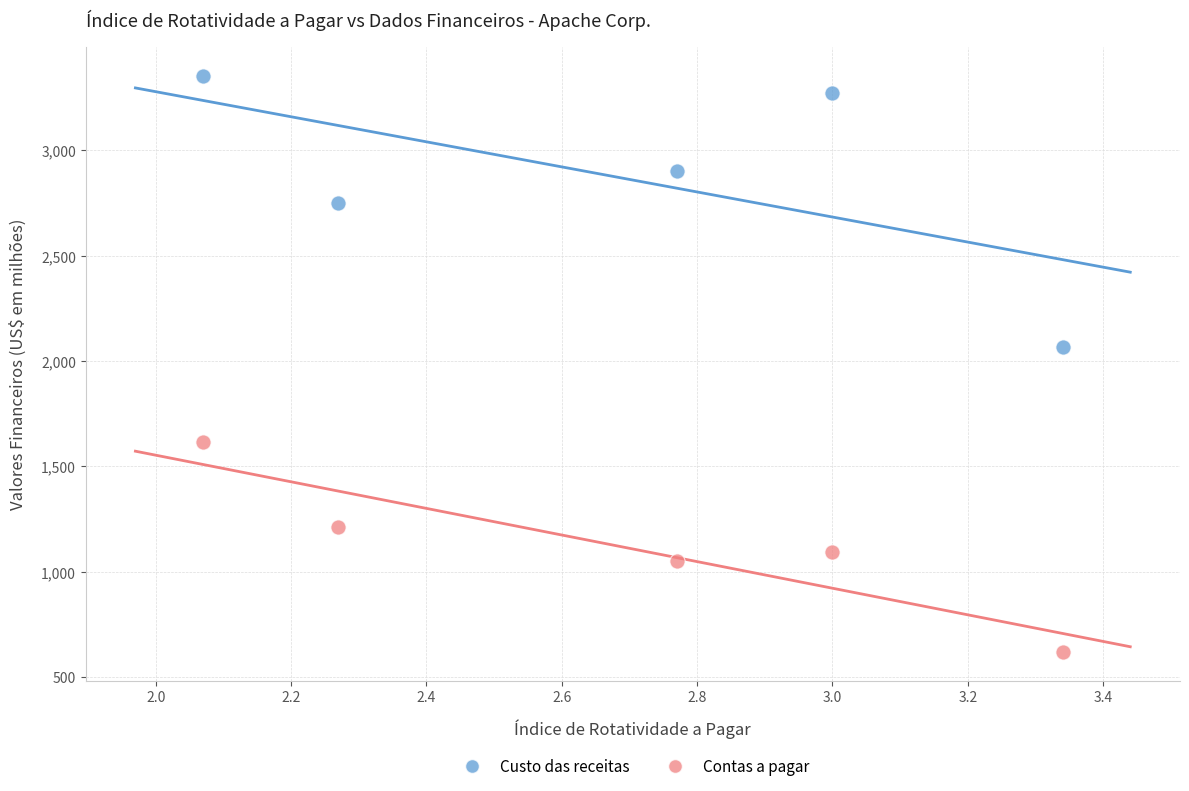

Which series has the widest spread of Y values?

Custo das receitas